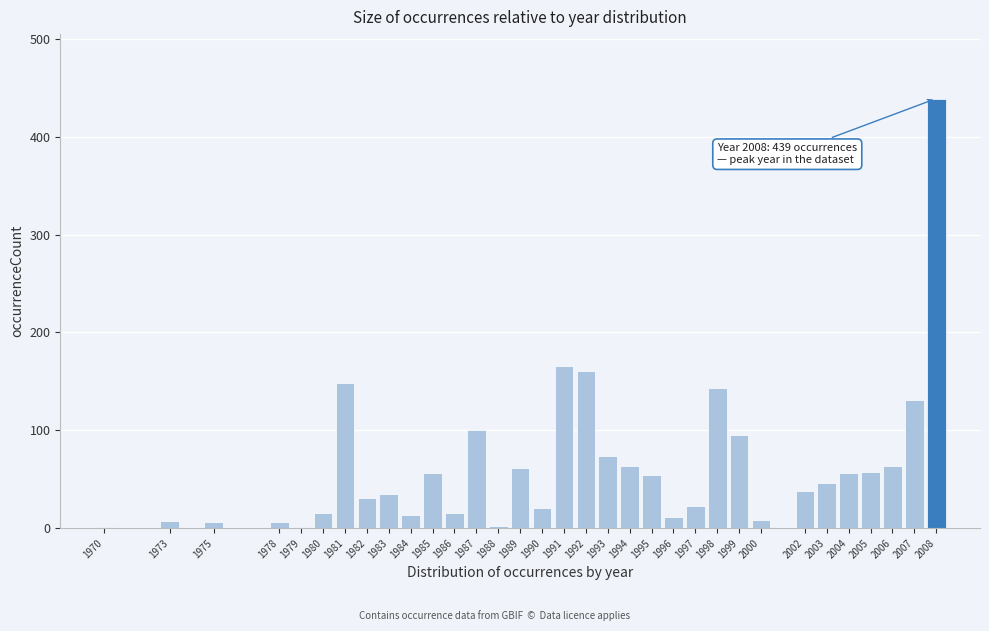

The chart shows a value of 91 at 1994. True or false?

False